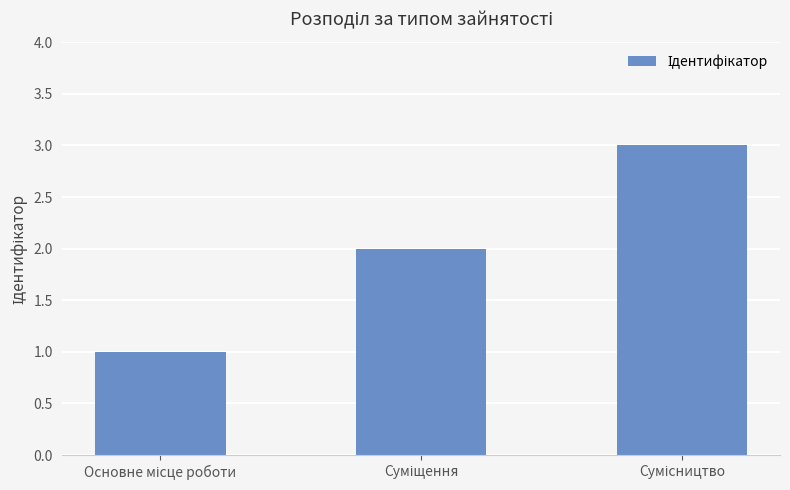

Does the chart contain any negative values?

No